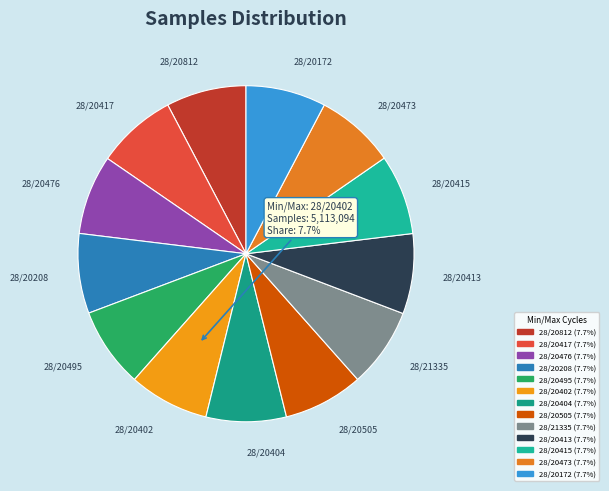

Approximately how many times larger is the value at 28/20404 compared to 28/20417?

1.0